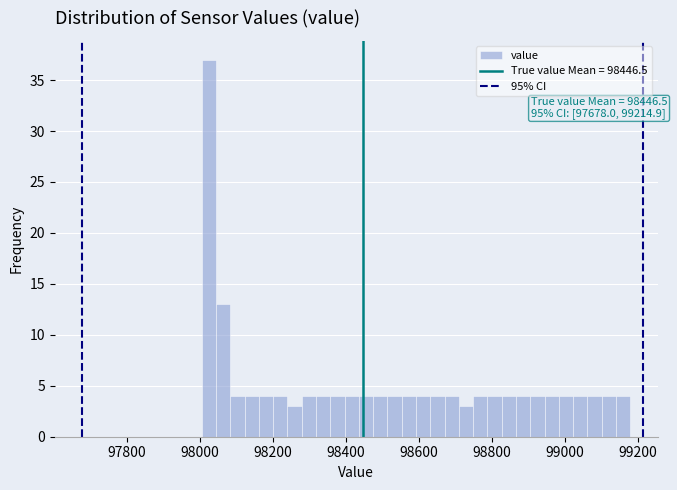

Around what value on the x-axis is the tallest bar? Give the approximate position of its centre, as read against the axis.

98020